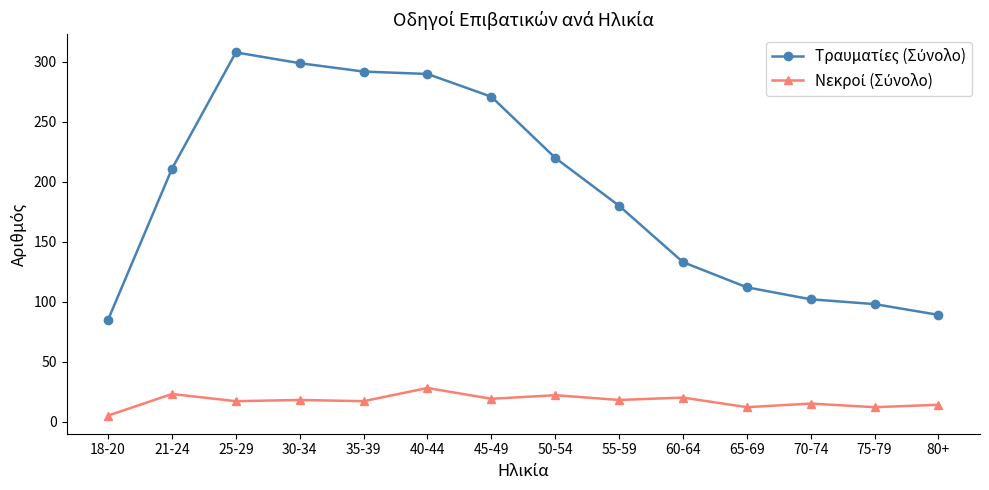

What is the total value across all series at 55-59?

198